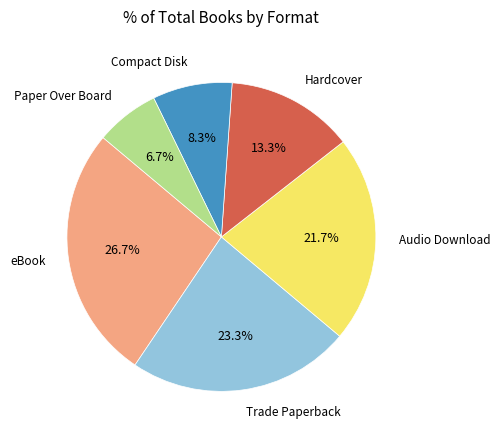

How many segments does this pie chart have?

6